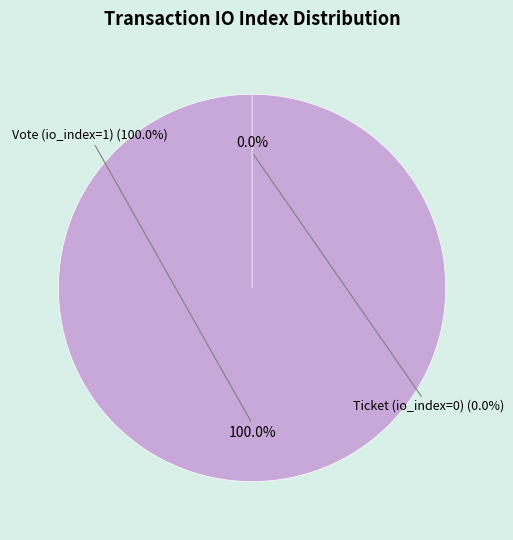

How many segments does this pie chart have?

2